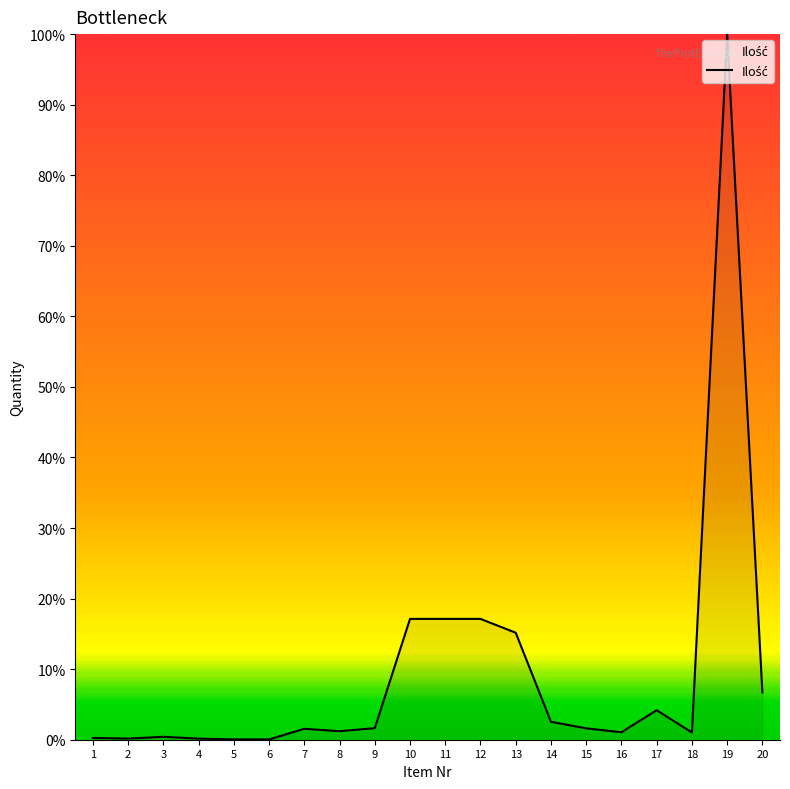

What is the maximum value shown in the chart?

1.0